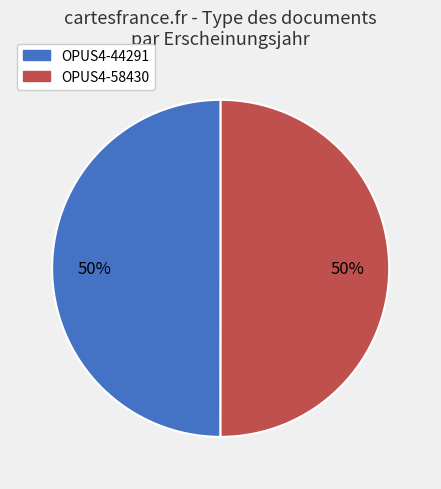

What is the ratio of the value at OPUS4-58430 to the value at OPUS4-44291?

1.0